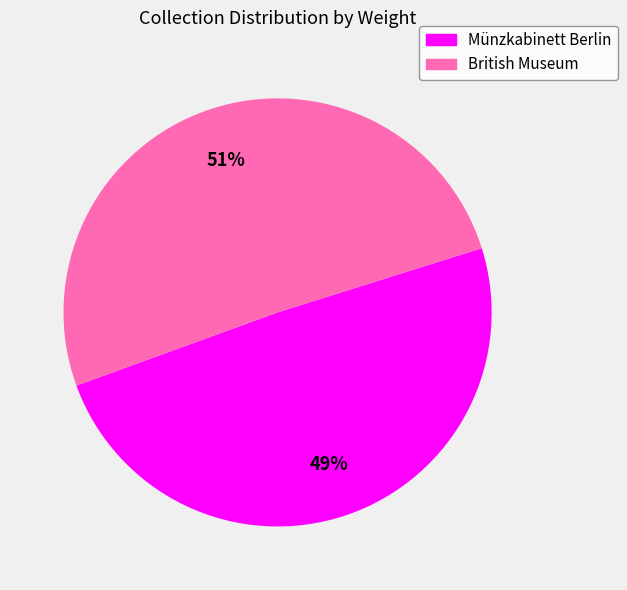

How many segments does this pie chart have?

2